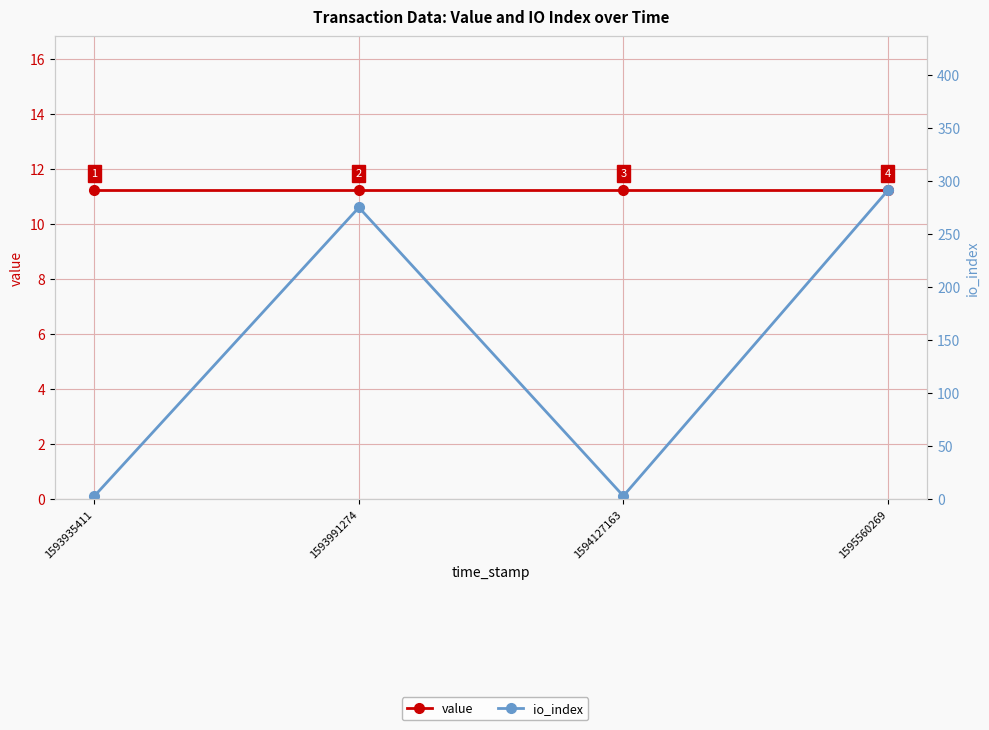

Which series has the largest range (max minus min)?

io_index